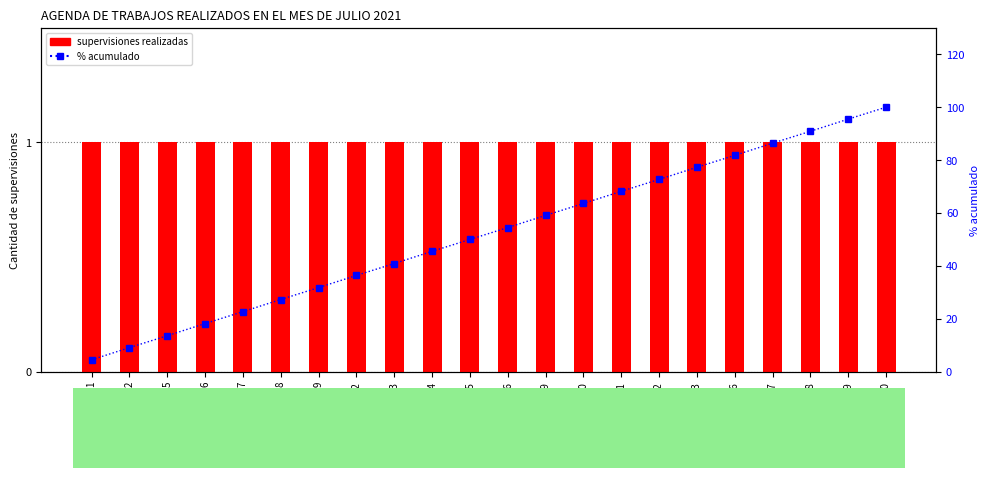

Where is supervisiones realizadas nearest to the value 1?

1